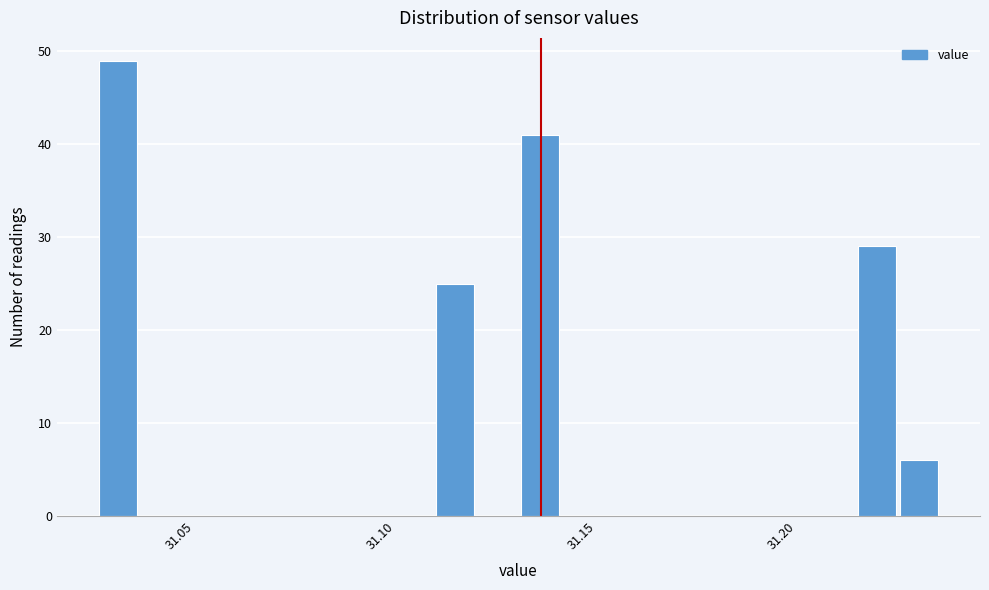

Around what value on the x-axis is the tallest bar? Give the approximate position of its centre, as read against the axis.

31.035